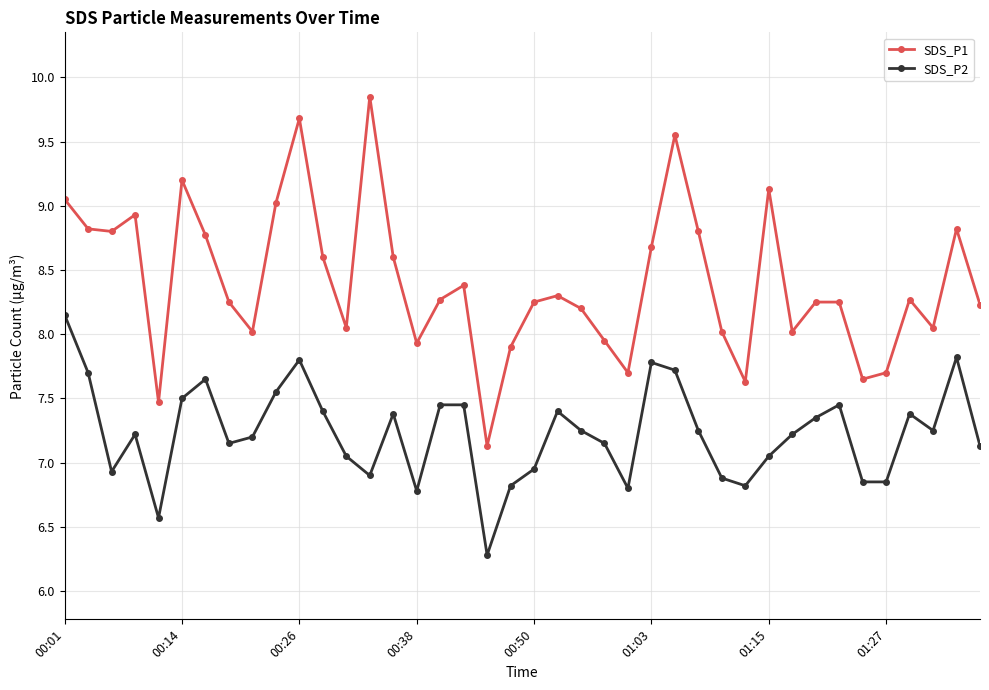

What is the difference between the maximum and second lowest values in the SDS_P2 series?

1.6